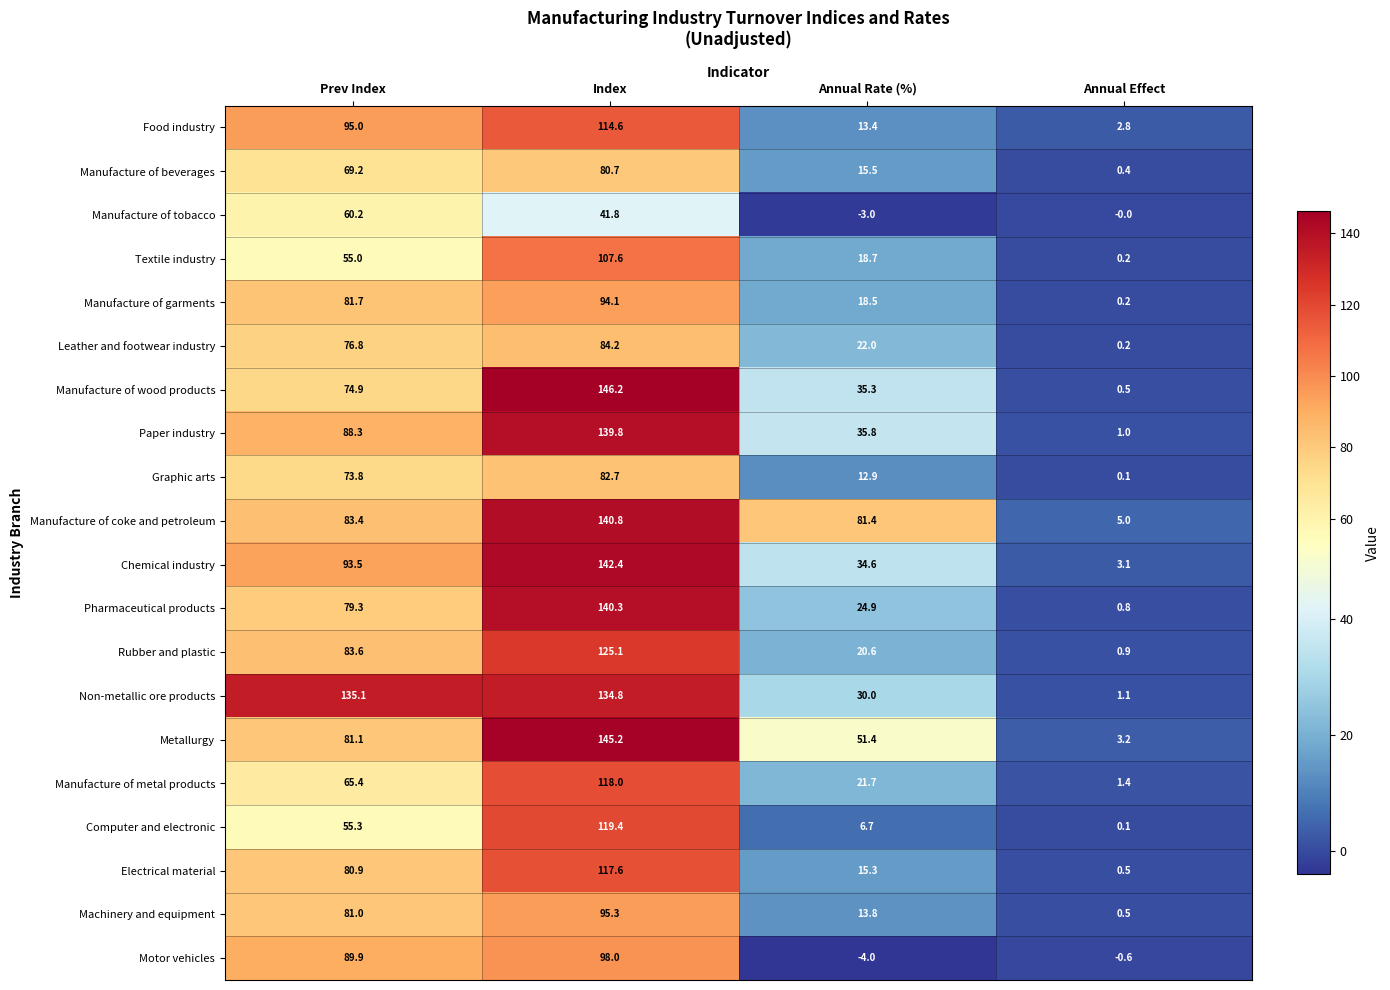

Which series has the widest spread of values?

Manufacture of wood products